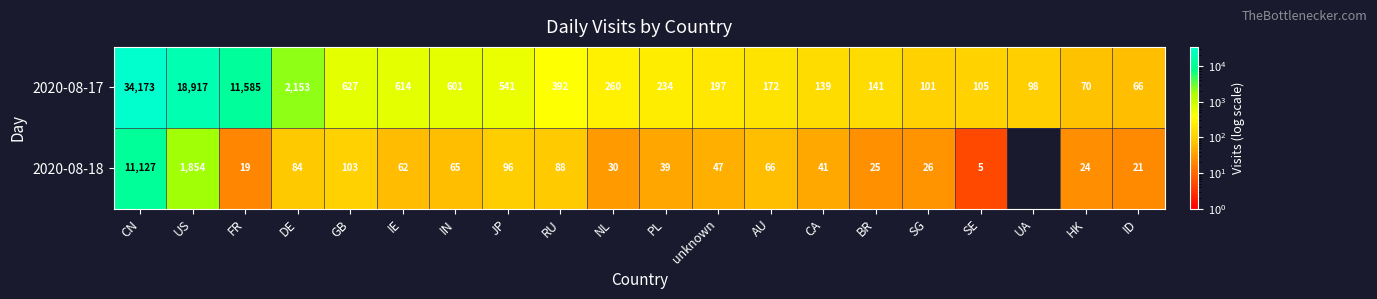

Where does the 2020-08-17 series first go above 260?

CN